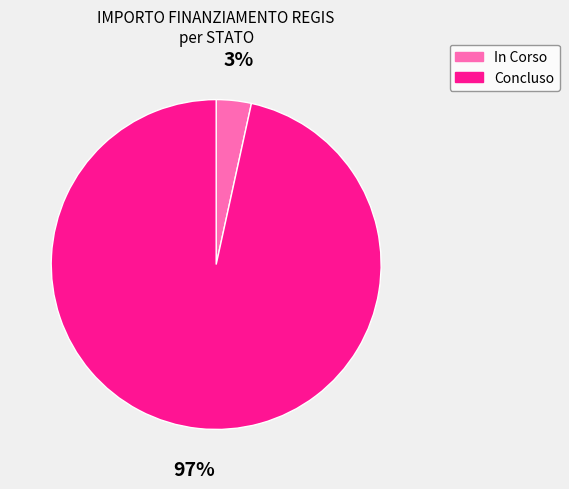

Which category has the smallest portion of the pie?

In Corso